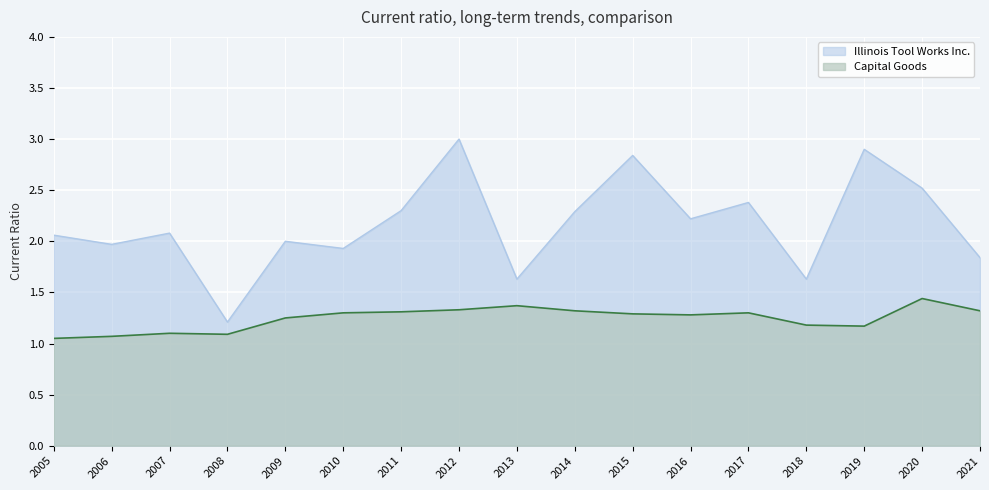

Reading right to left, what are all the values shown in this chart?

Illinois Tool Works Inc.: 2021=1.8	2020=2.5	2019=2.9	2018=1.6	2017=2.4	2016=2.2	2015=2.8	2014=2.3	2013=1.6	2012=3.0	2011=2.3	2010=1.9	2009=2.0	2008=1.2	2007=2.1	2006=2.0	2005=2.1
Capital Goods: 2021=1.3	2020=1.4	2019=1.2	2018=1.2	2017=1.3	2016=1.3	2015=1.3	2014=1.3	2013=1.4	2012=1.3	2011=1.3	2010=1.3	2009=1.2	2008=1.1	2007=1.1	2006=1.1	2005=1.1